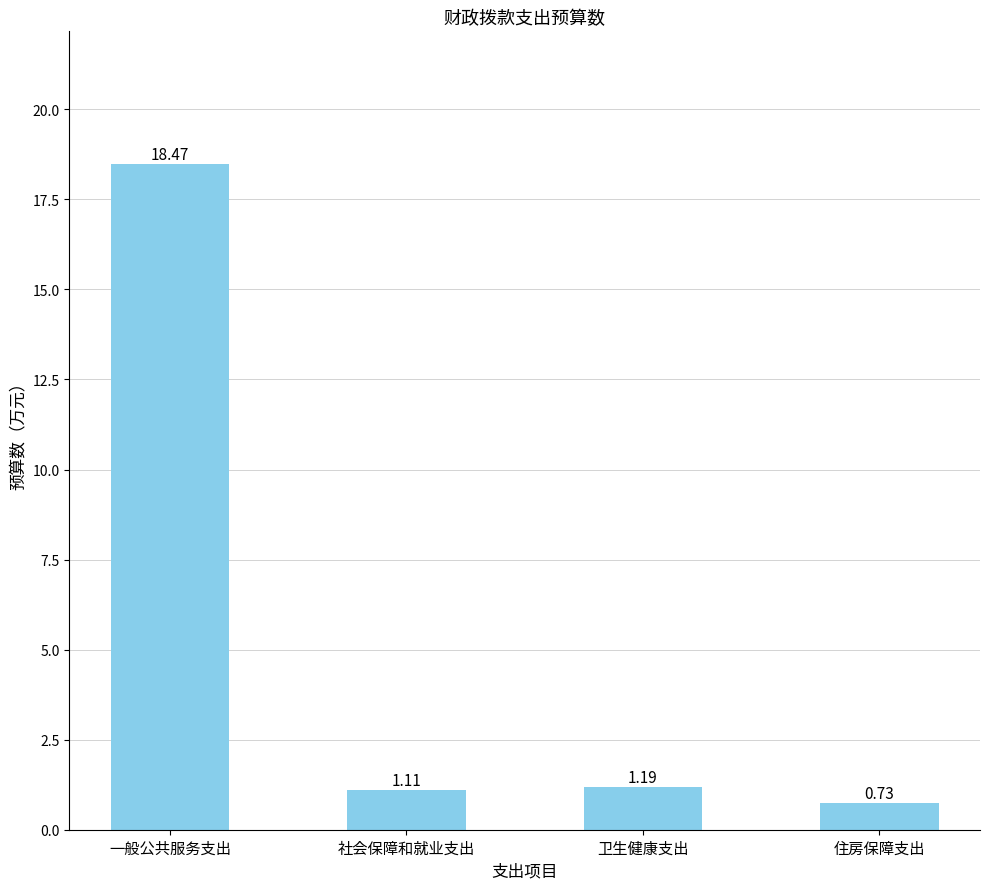

Rank the categories by value from highest to lowest.

一般公共服务支出, 卫生健康支出, 社会保障和就业支出, 住房保障支出